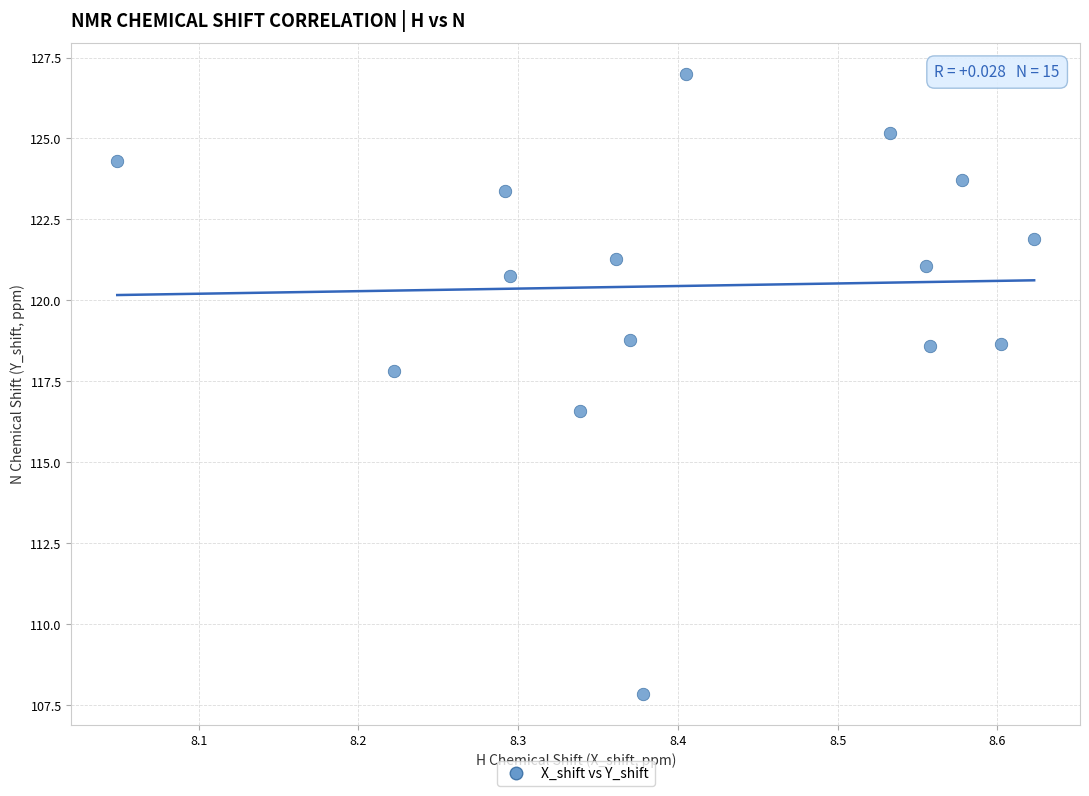

What Y value in the scatter plot is closest to 117?

116.6